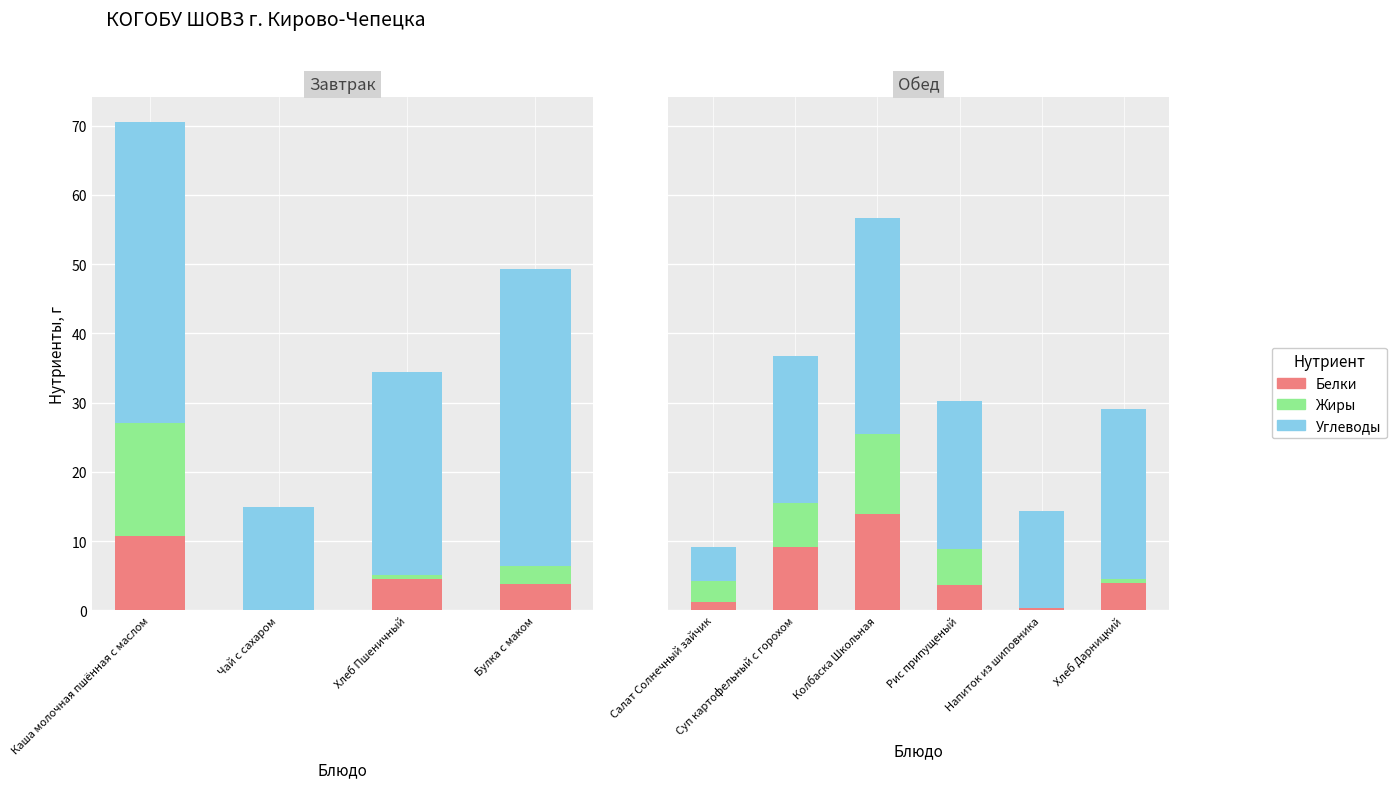

Is the value of Жиры at Хлеб Дарницкий greater than the value of Белки at Рис припущеный?

No